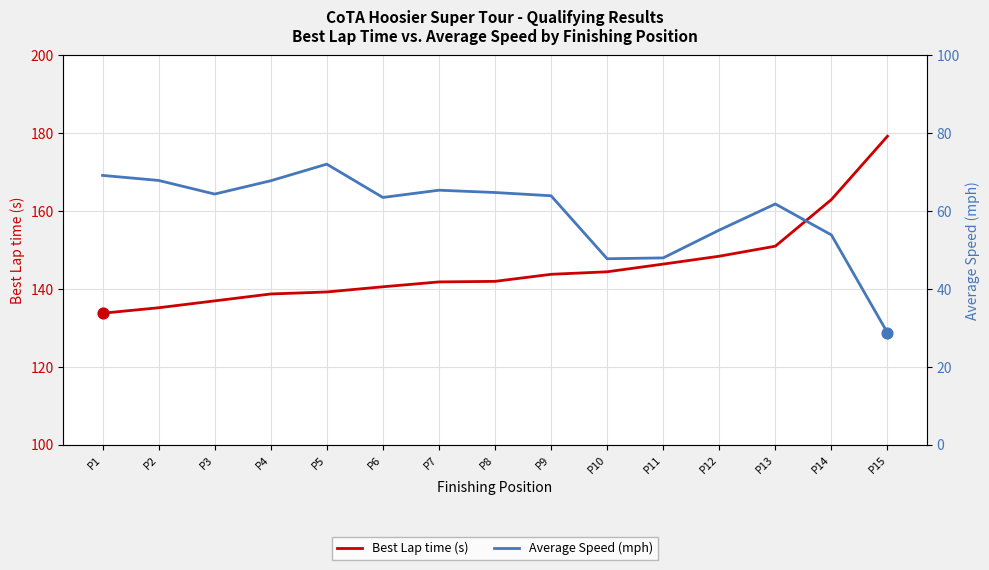

Is the value of Best Lap time (s) at P6 greater than the value of Average Speed (mph) at P6?

Yes